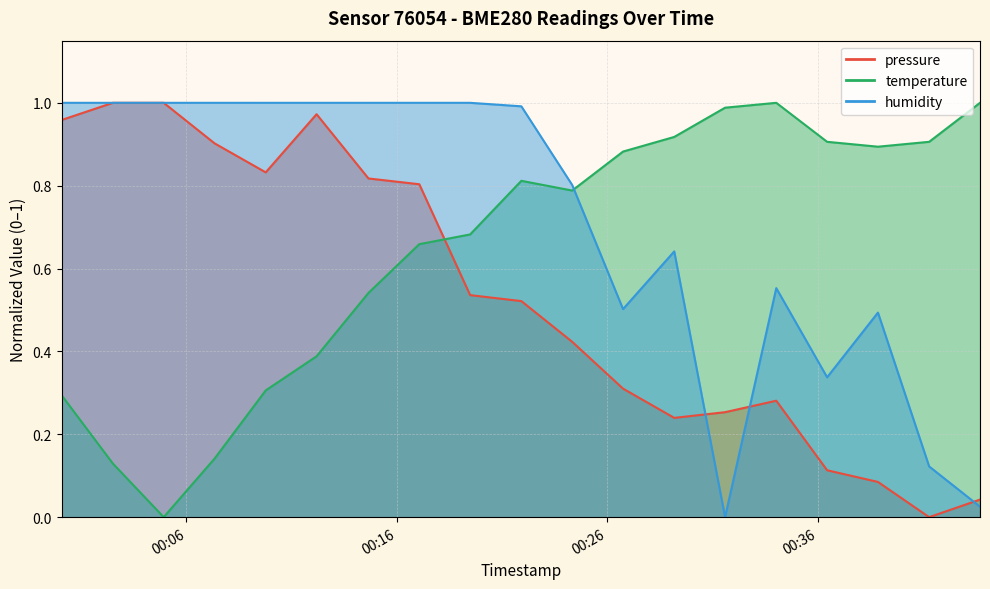

Reading right to left, transcribe all the data shown in this chart.

pressure: 2024-02-21T00:43:43=0.0	2024-02-21T00:41:18=0.0	2024-02-21T00:38:52=0.1	2024-02-21T00:36:27=0.1	2024-02-21T00:34:02=0.3	2024-02-21T00:31:36=0.3	2024-02-21T00:29:11=0.2	2024-02-21T00:26:45=0.3	2024-02-21T00:24:20=0.4	2024-02-21T00:21:55=0.5	2024-02-21T00:19:29=0.5	2024-02-21T00:17:04=0.8	2024-02-21T00:14:39=0.8	2024-02-21T00:12:11=1.0	2024-02-21T00:09:46=0.8	2024-02-21T00:07:20=0.9	2024-02-21T00:04:55=1.0	2024-02-21T00:02:30=1.0	2024-02-21T00:00:04=1.0
temperature: 2024-02-21T00:43:43=1.0	2024-02-21T00:41:18=0.9	2024-02-21T00:38:52=0.9	2024-02-21T00:36:27=0.9	2024-02-21T00:34:02=1.0	2024-02-21T00:31:36=1.0	2024-02-21T00:29:11=0.9	2024-02-21T00:26:45=0.9	2024-02-21T00:24:20=0.8	2024-02-21T00:21:55=0.8	2024-02-21T00:19:29=0.7	2024-02-21T00:17:04=0.7	2024-02-21T00:14:39=0.5	2024-02-21T00:12:11=0.4	2024-02-21T00:09:46=0.3	2024-02-21T00:07:20=0.1	2024-02-21T00:04:55=0.0	2024-02-21T00:02:30=0.1	2024-02-21T00:00:04=0.3
humidity: 2024-02-21T00:43:43=0.0	2024-02-21T00:41:18=0.1	2024-02-21T00:38:52=0.5	2024-02-21T00:36:27=0.3	2024-02-21T00:34:02=0.6	2024-02-21T00:31:36=0.0	2024-02-21T00:29:11=0.6	2024-02-21T00:26:45=0.5	2024-02-21T00:24:20=0.8	2024-02-21T00:21:55=1.0	2024-02-21T00:19:29=1.0	2024-02-21T00:17:04=1.0	2024-02-21T00:14:39=1.0	2024-02-21T00:12:11=1.0	2024-02-21T00:09:46=1.0	2024-02-21T00:07:20=1.0	2024-02-21T00:04:55=1.0	2024-02-21T00:02:30=1.0	2024-02-21T00:00:04=1.0